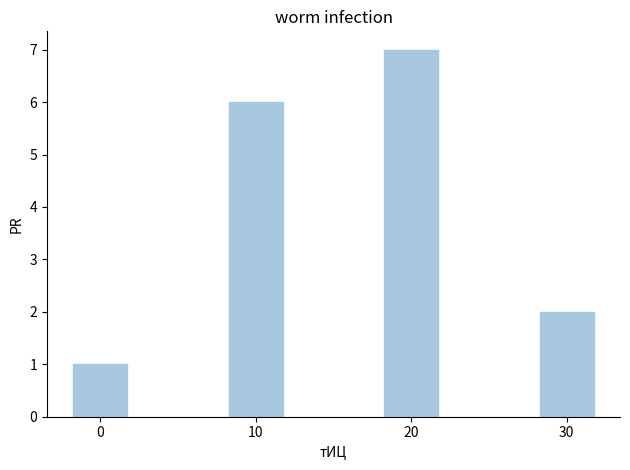

What is the difference between the values at 20 and 0?

6